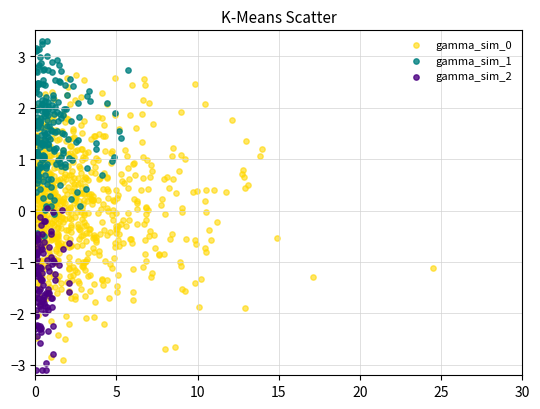

Which series contains the highest Y value?

gamma_sim_1